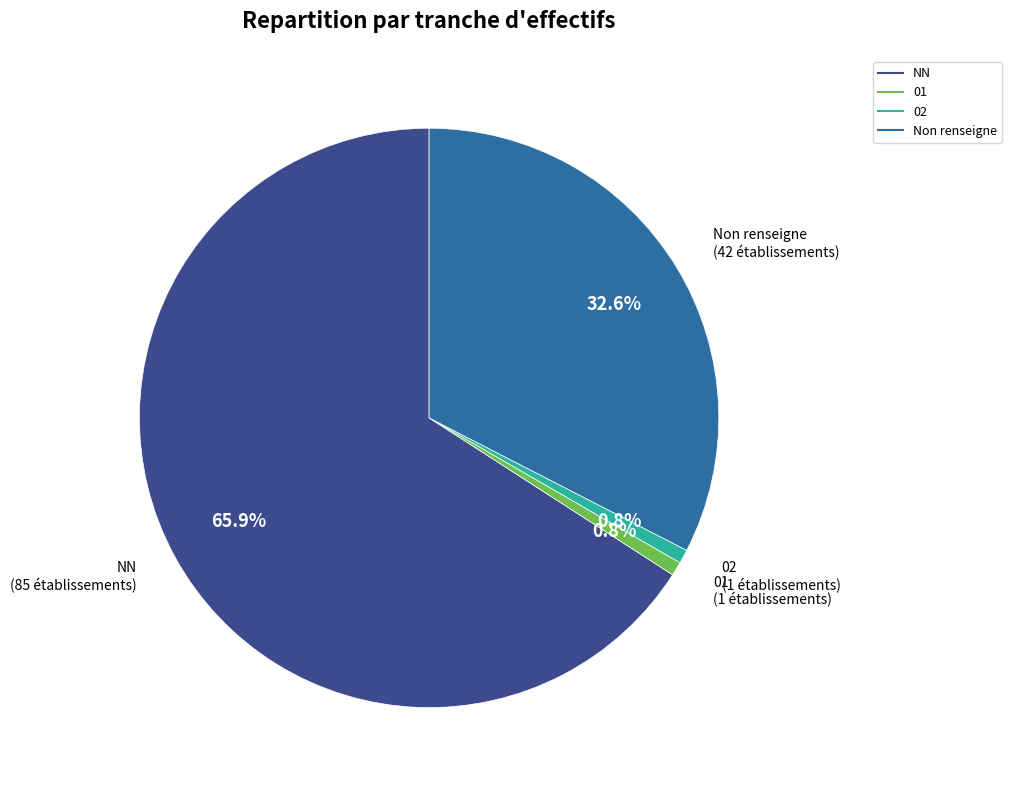

Is there a majority slice in this chart?

Yes